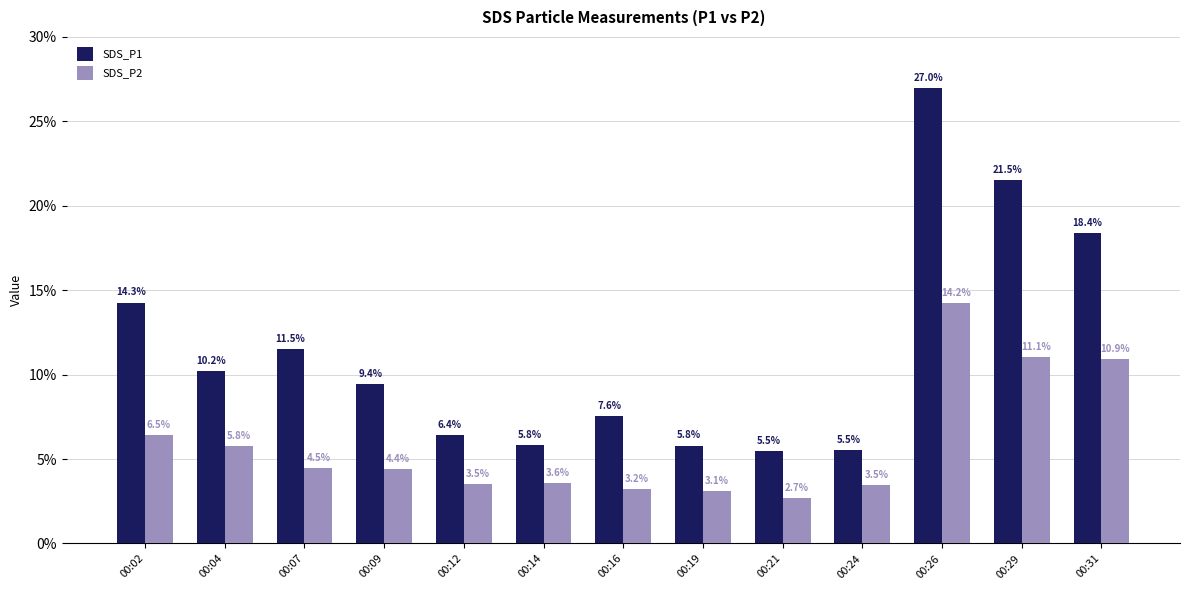

What is the sum of the SDS_P2 values at 00:09 and 00:29?

15.5